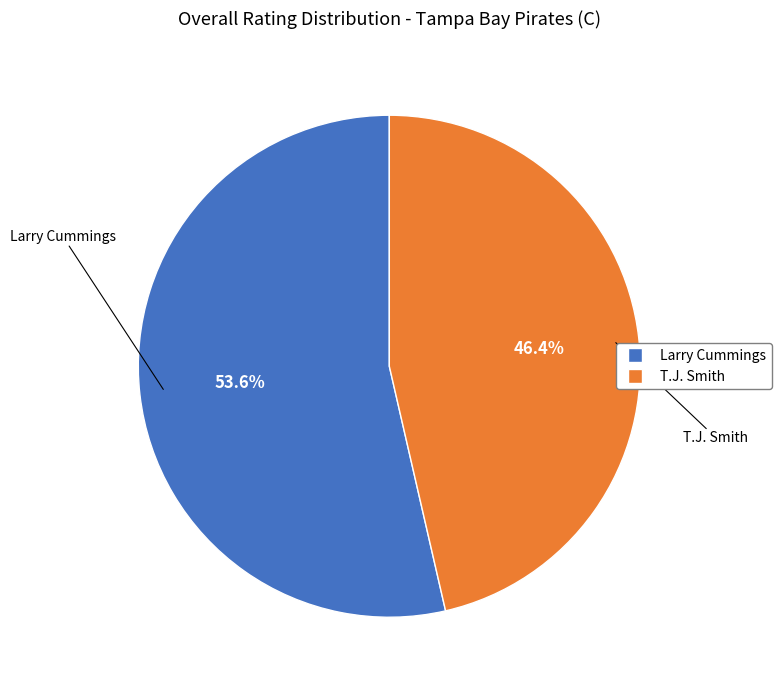

The Larry Cummings slice represents 54% of the pie. True or false?

True